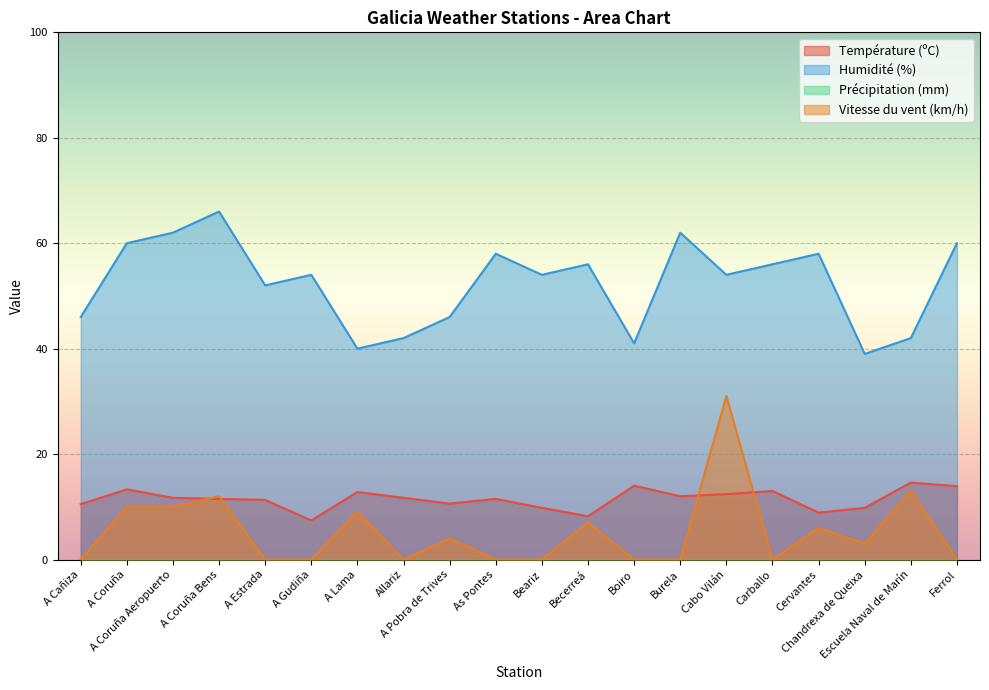

Reading left to right, list all the values displayed in this chart.

Température (ºC): 10.5	13.3	11.7	11.5	11.3	7.4	12.8	11.7	10.6	11.5	9.8	8.2	14.0	12.0	12.4	13.0	8.9	9.8	14.6	13.9
Humidité (%): 46.0	60.0	62.0	66.0	52.0	54.0	40.0	42.0	46.0	58.0	54.0	56.0	41.0	62.0	54.0	56.0	58.0	39.0	42.0	60.0
Vitesse du vent (km/h): 0.0	10.0	10.0	12.0	0.0	0.0	9.0	0.0	4.0	0.0	0.0	7.0	0.0	0.0	31.0	0.0	6.0	3.0	13.0	0.0